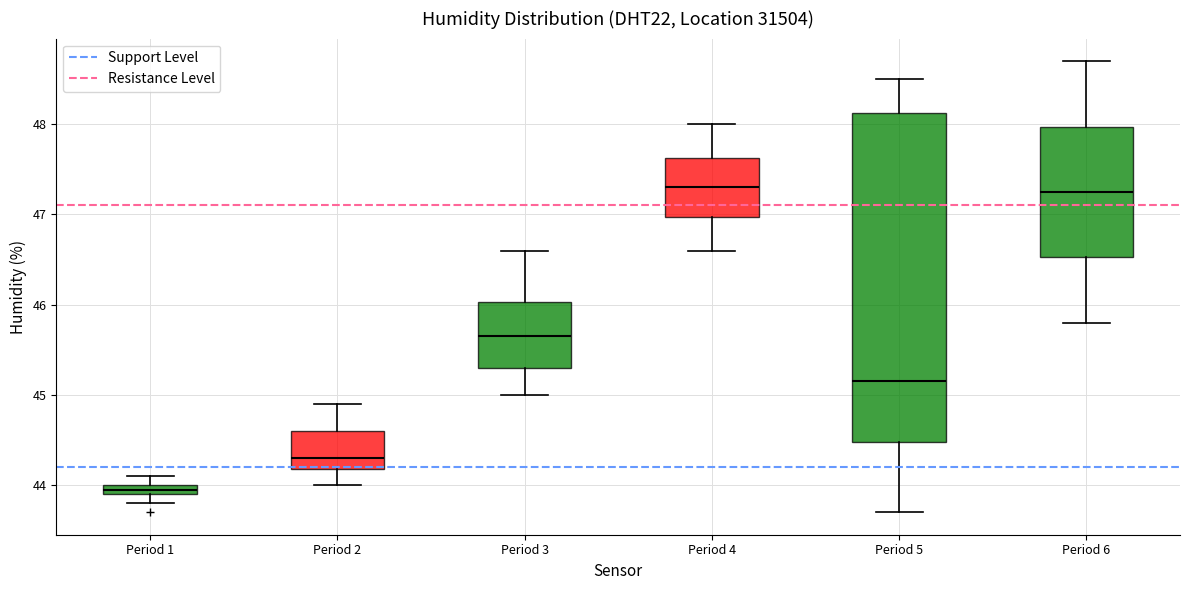

Comparing the boxes themselves (not the whiskers), which one is the tallest?

Period 5